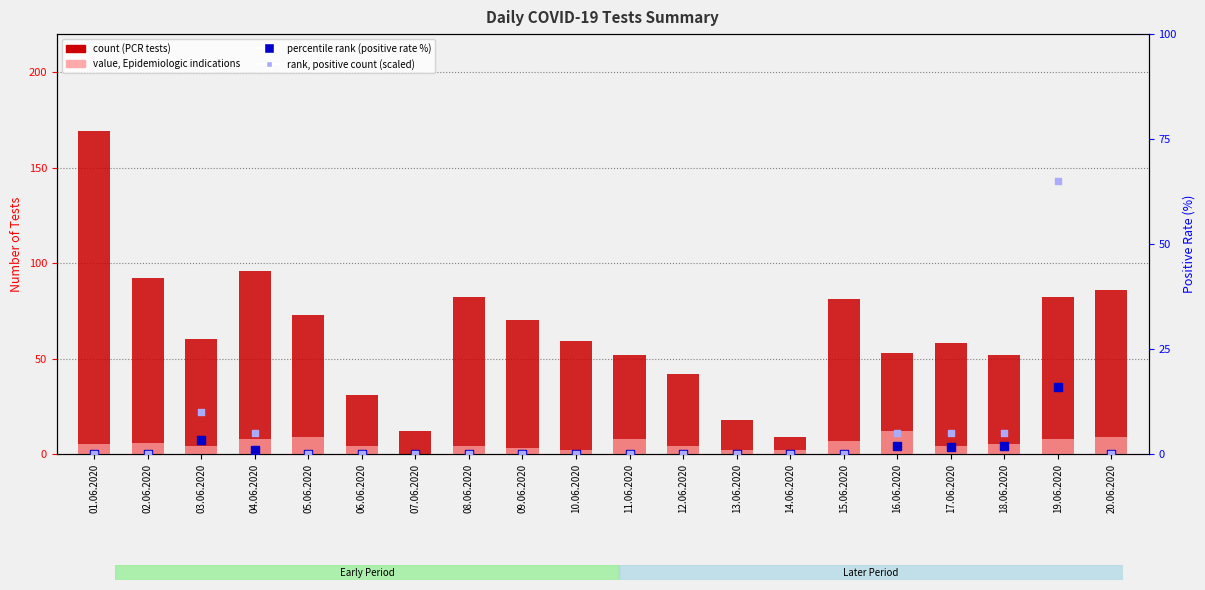

At how many categories does at least one series exceed 168?

1